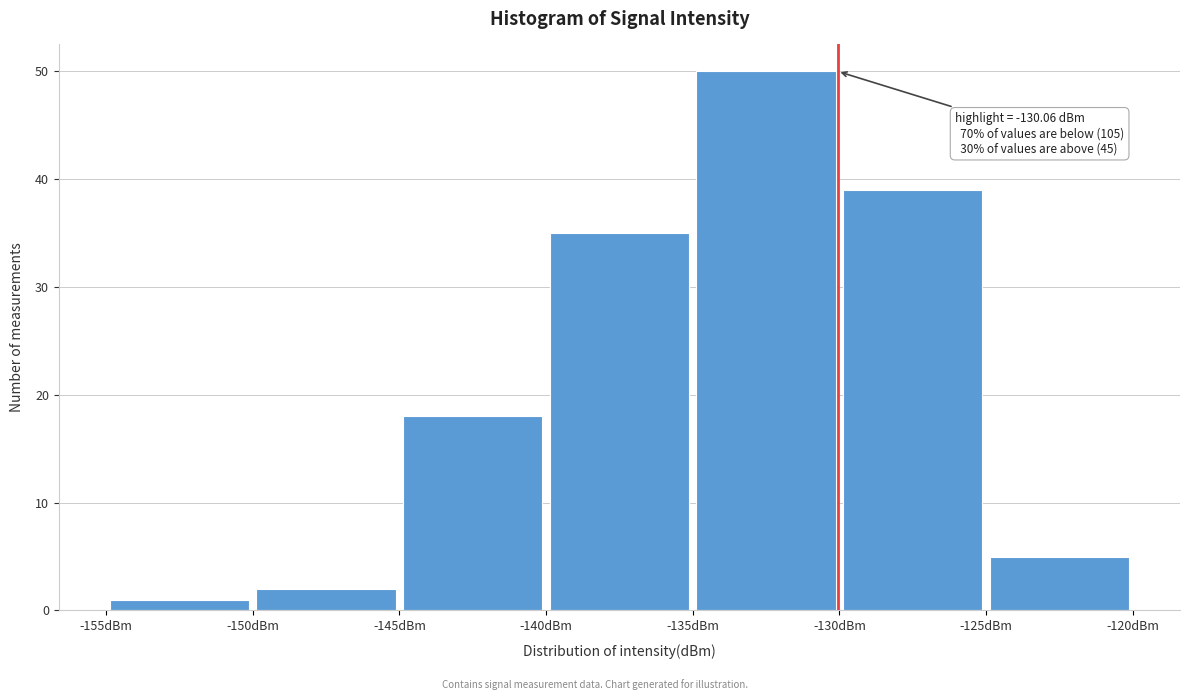

Which range on the x-axis has the tallest bar?

-135 to -130